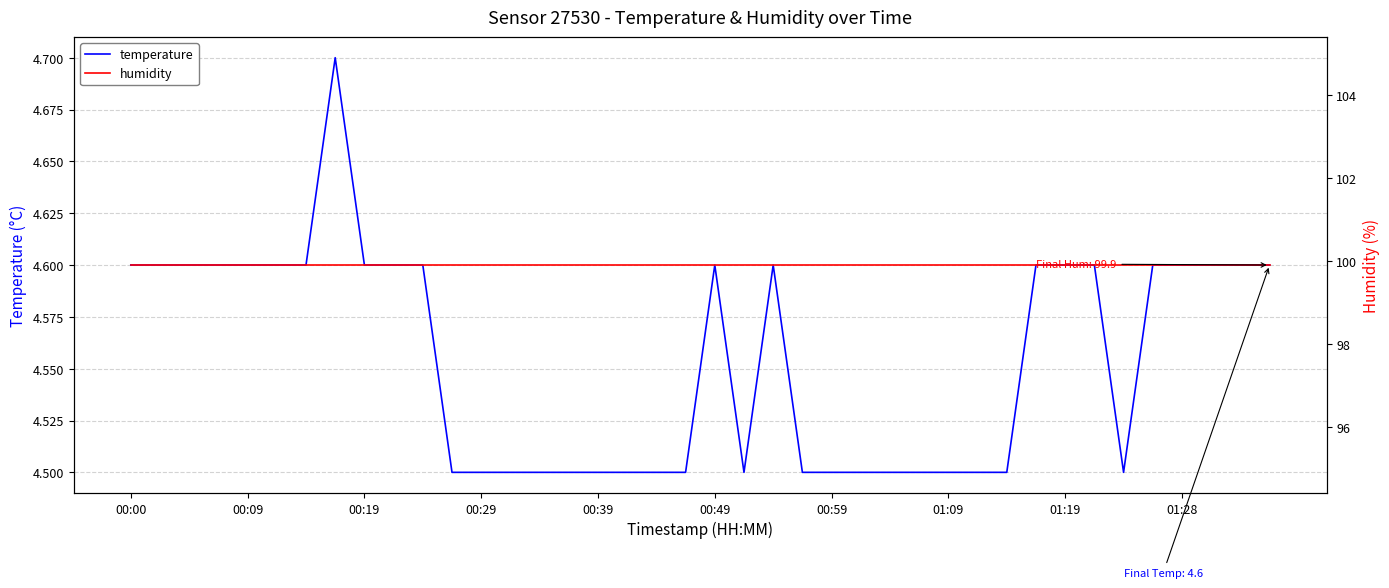

Is it true that temperature equals 4.6 at 01:19?

True